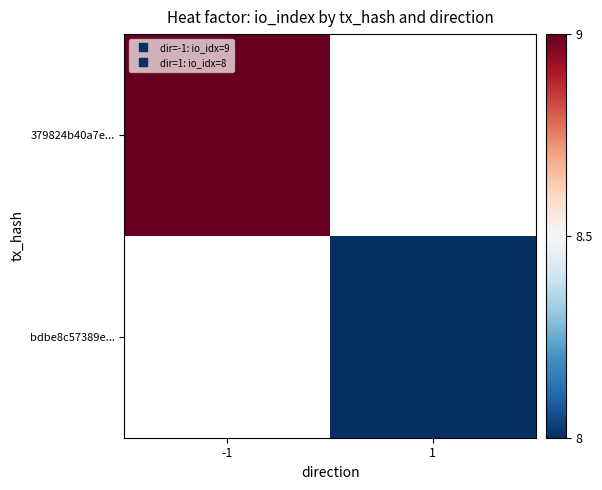

Is it true that 379824b40a7e... equals 13.3 at -1?

False